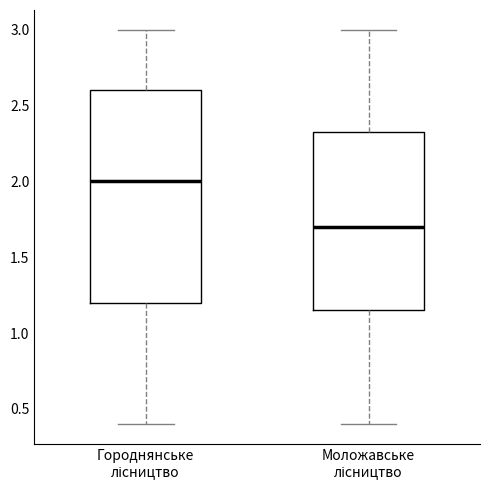

Reading left to right, transcribe this box plot: for each box, give where its median line is, the range the box spans, and where its two whiskers end, as read against the y-axis. The values are not printed on the chart, so give them approximately, as read against the axis.

Городнянське лісництво: median 2.00, box 1.20 to 2.60, whiskers 0.40 to 3.00
Моложавське лісництво: median 1.70, box 1.15 to 2.35, whiskers 0.40 to 3.00